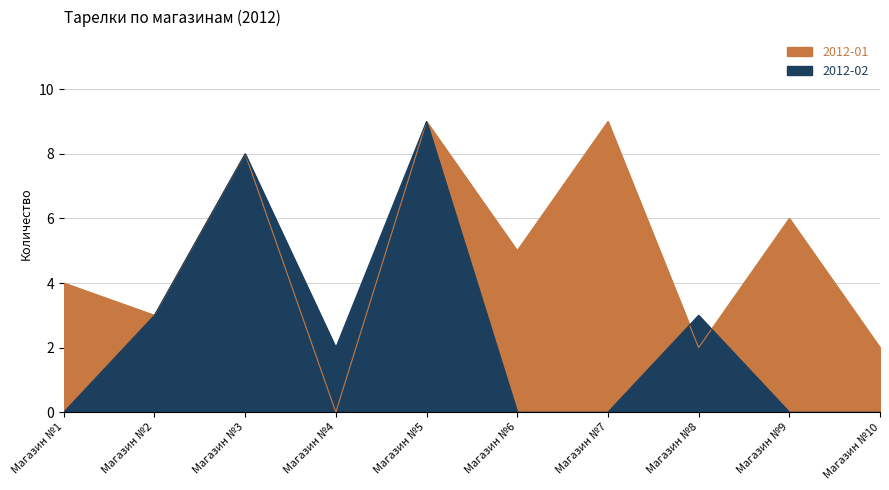

What is the average value of the 2012-01 series?

5